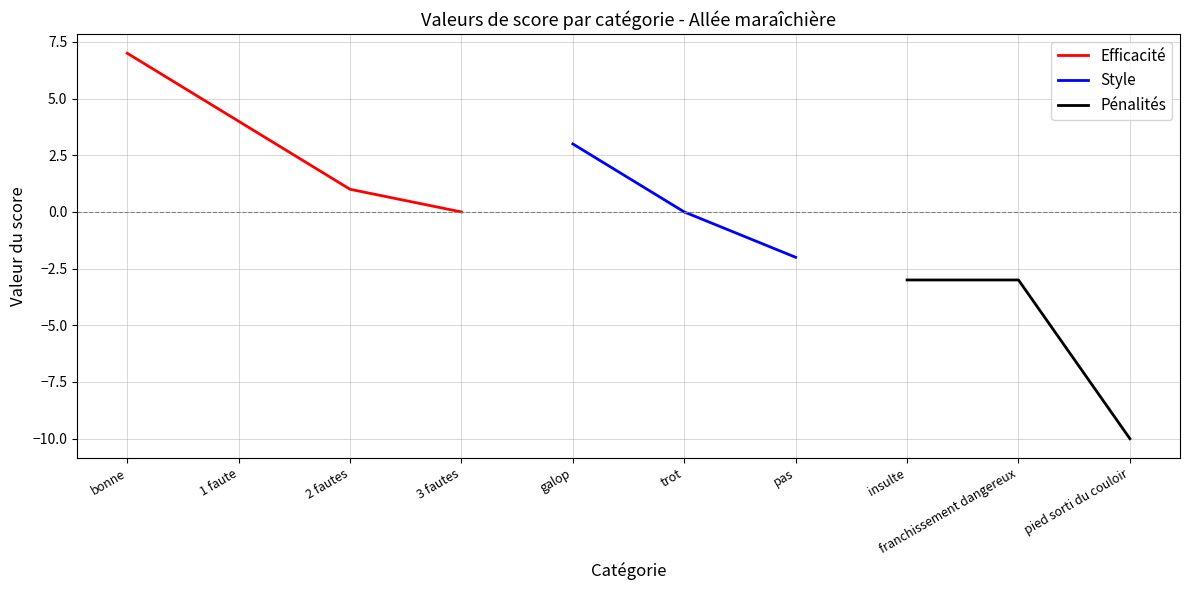

True or false: Style and Efficacité cross at least once.

False